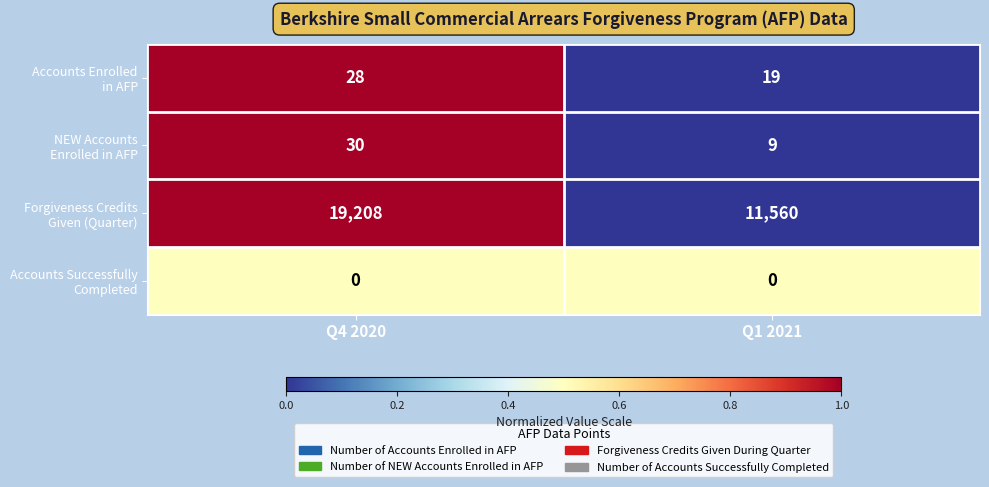

What is the spread (max minus min) of values at Q4 2020?

19208